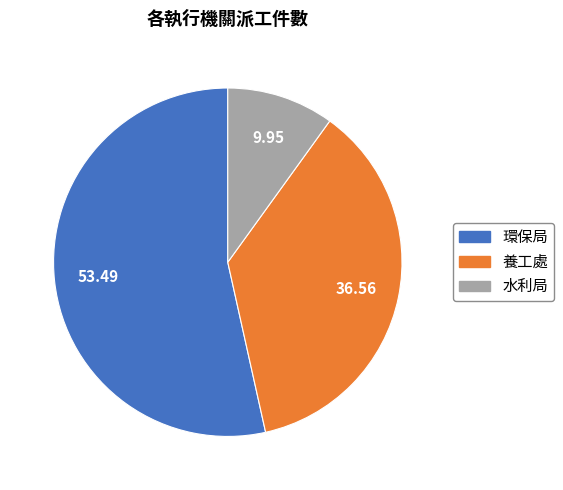

What is the largest slice in the pie chart?

環保局